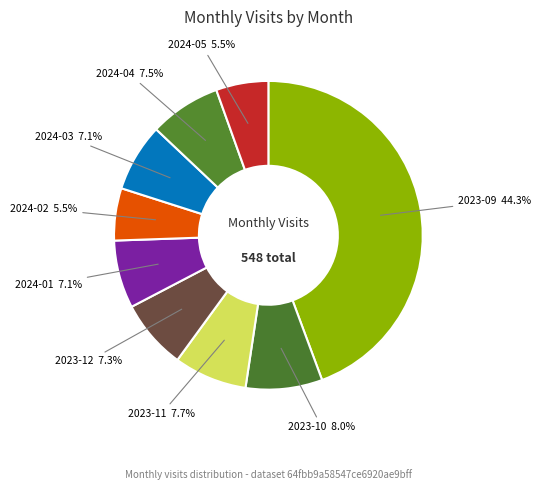

Which category has the smallest portion of the pie?

2024-02